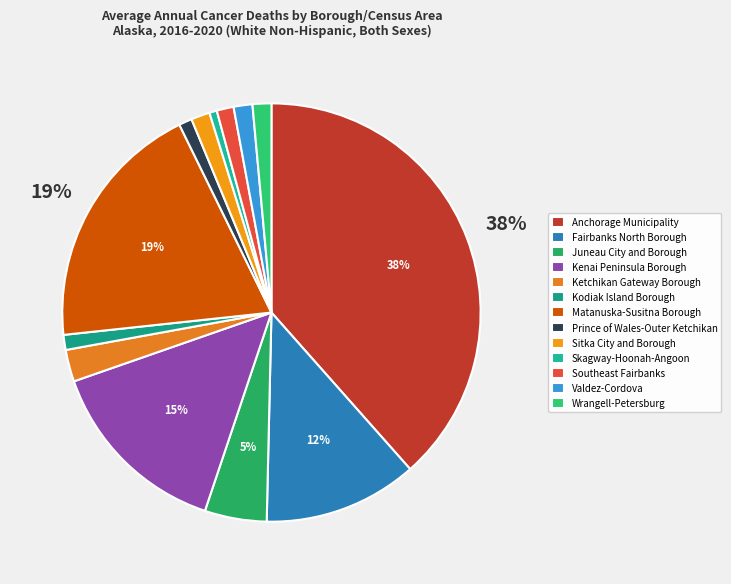

True or false: Ketchikan Gateway Borough accounts for 2% of the total.

True